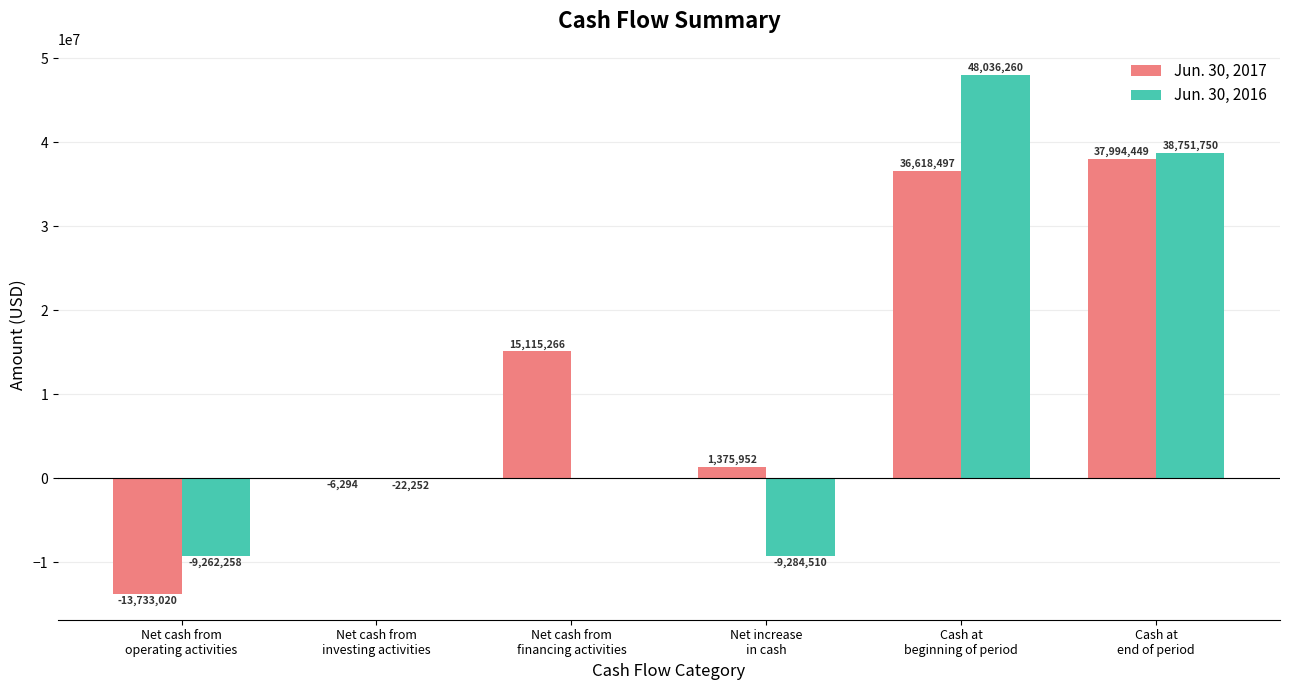

Reading left to right, list all the values displayed in this chart.

Jun. 30, 2017: -13733020	-6294	15115266	1375952	36618497	37994449
Jun. 30, 2016: -9262258	-22252	0	-9284510	48036260	38751750